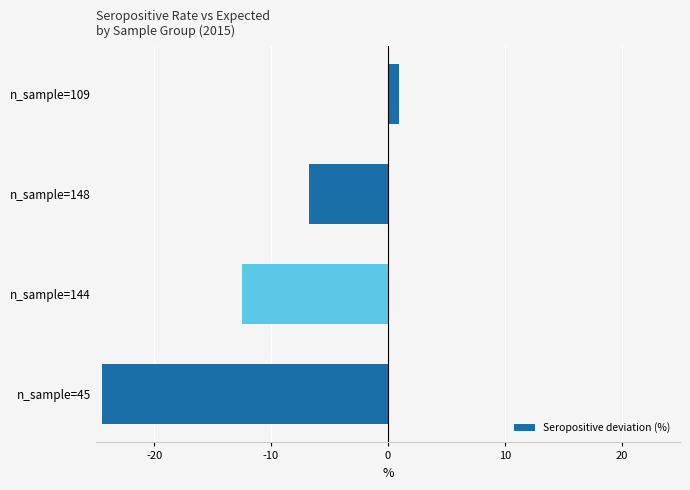

At which category does the chart reach its minimum across all series?

n_sample=45